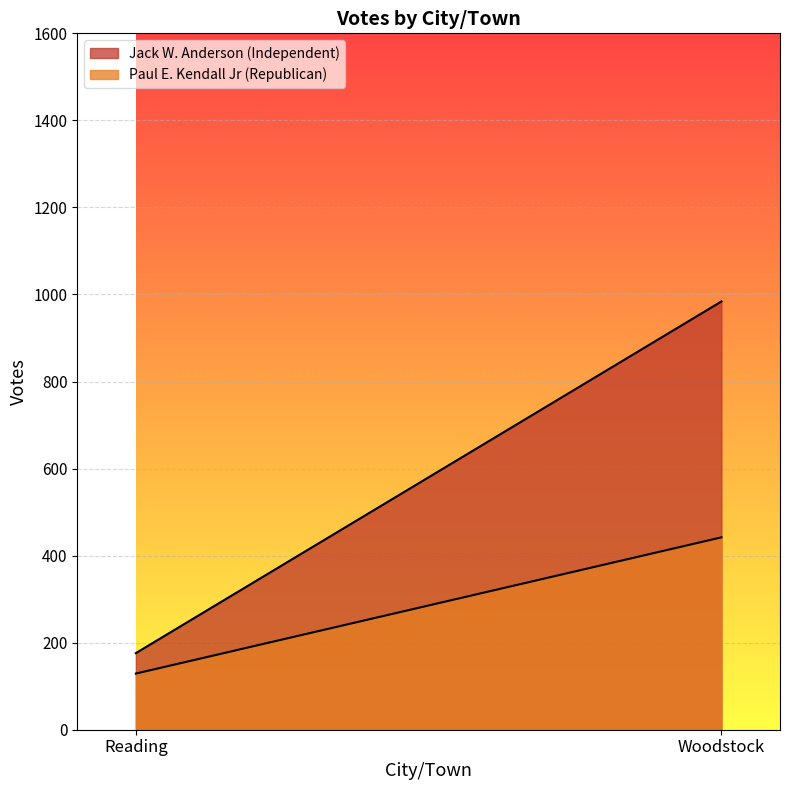

Rank the series at Reading from highest to lowest value.

Jack W. Anderson (Independent), Paul E. Kendall Jr (Republican)